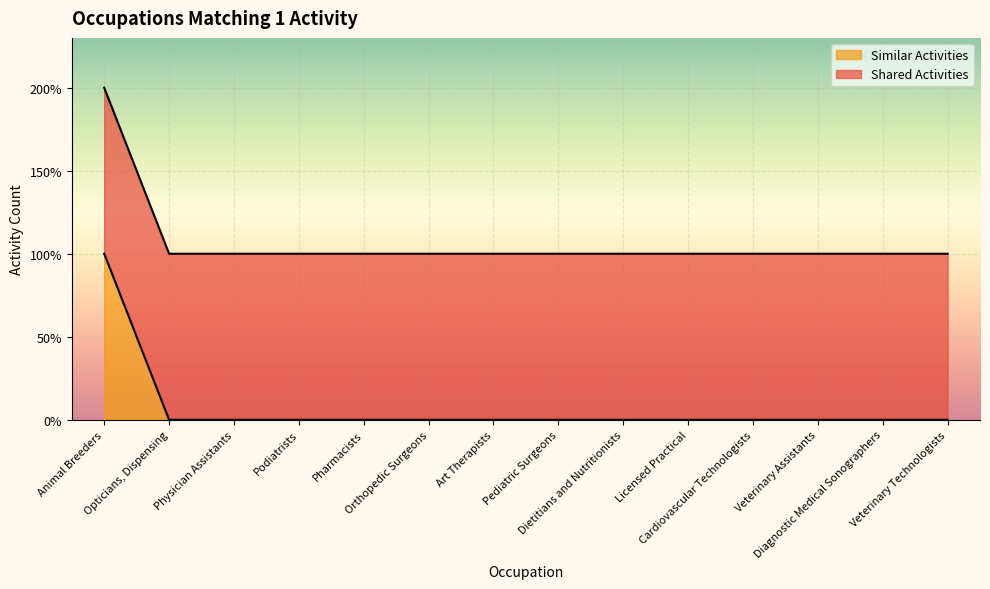

What is the sum of the values at Podiatrists and Opticians, Dispensing?

2